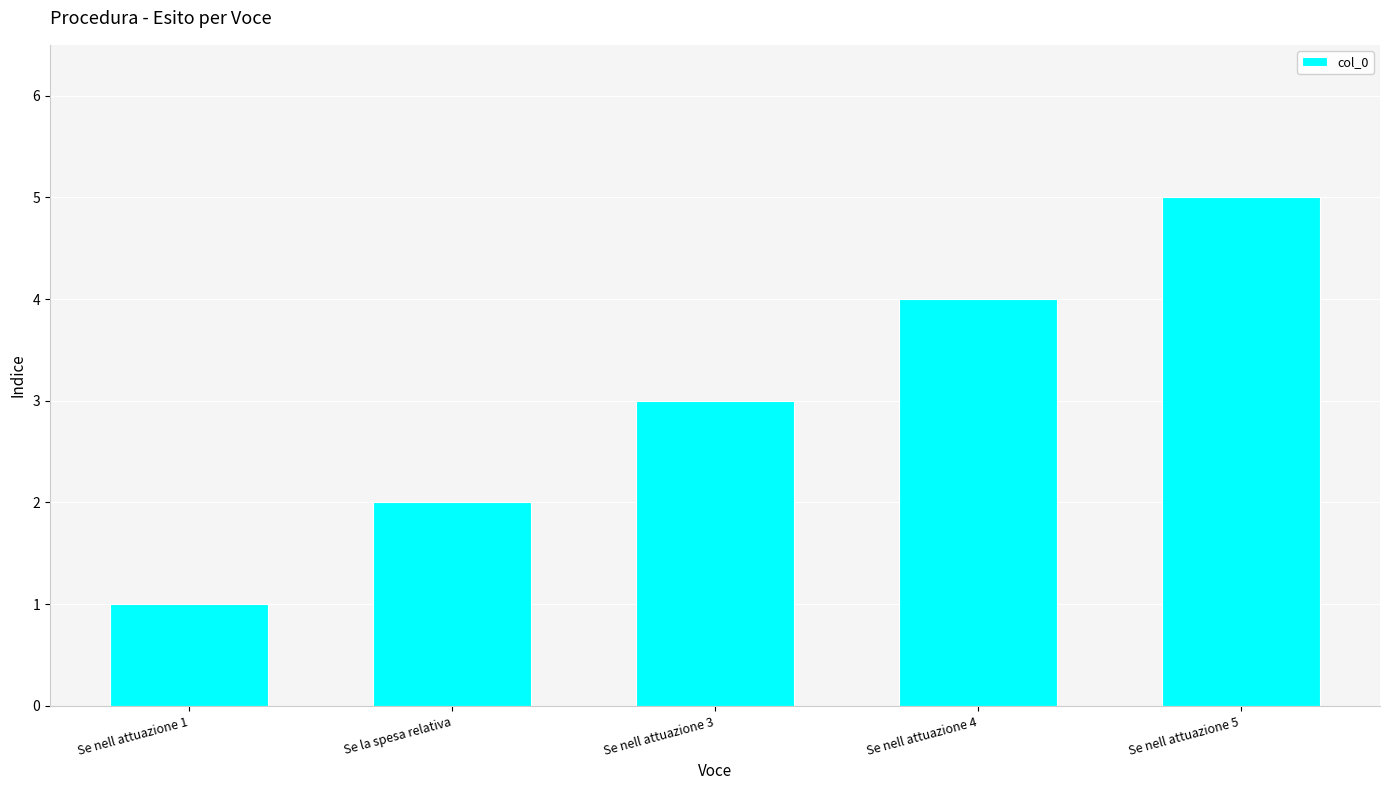

What is the maximum value shown in the chart?

5